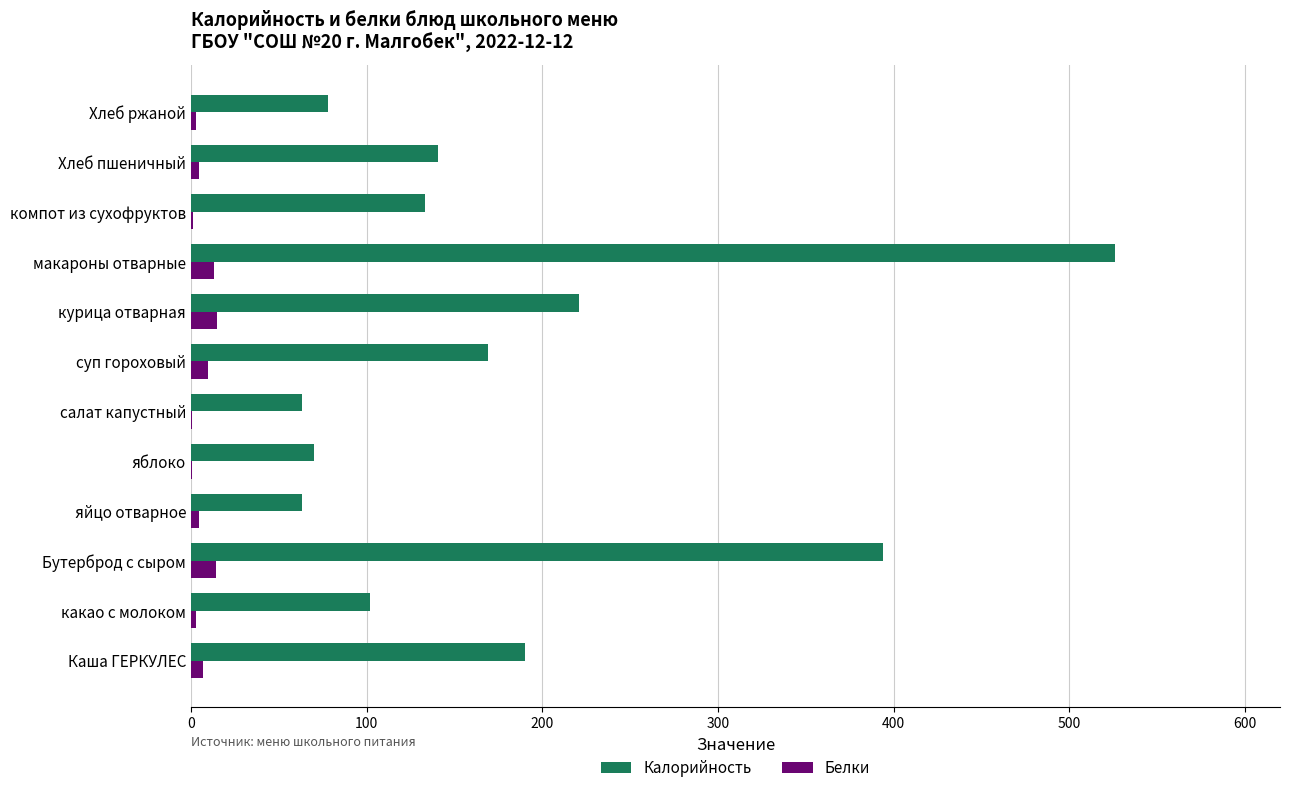

At which category is the sum across all series the highest?

макароны отварные